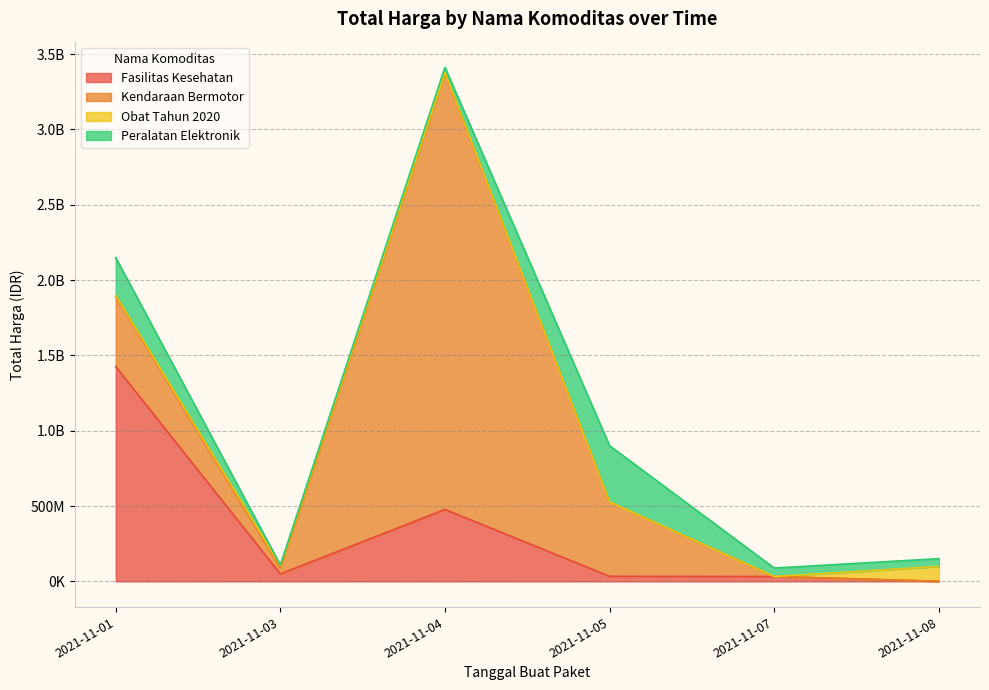

Rank the categories by Kendaraan Bermotor value from lowest to highest.

2021-11-07, 2021-11-08, 2021-11-03, 2021-11-01, 2021-11-05, 2021-11-04